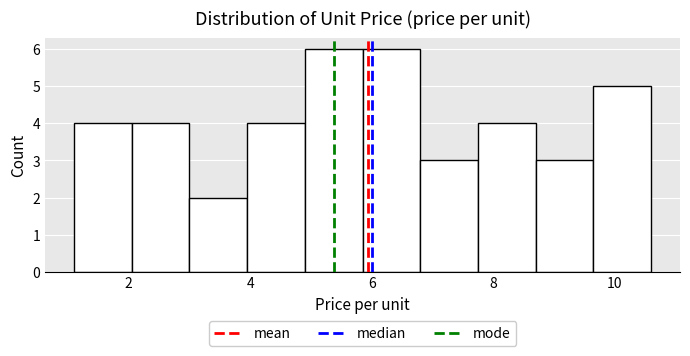

Reading left to right, transcribe this chart: for each bar, give the range it covers on the x-axis and its height. Neither the bar edges nor the heights are printed on the chart, so give them approximately, as read against the axes.

1.10 to 2.05: 4
2.05 to 3.00: 4
3.00 to 3.95: 2
3.95 to 4.90: 4
4.90 to 5.85: 6
5.85 to 6.80: 6
6.80 to 7.75: 3
7.75 to 8.70: 4
8.70 to 9.65: 3
9.65 to 10.60: 5